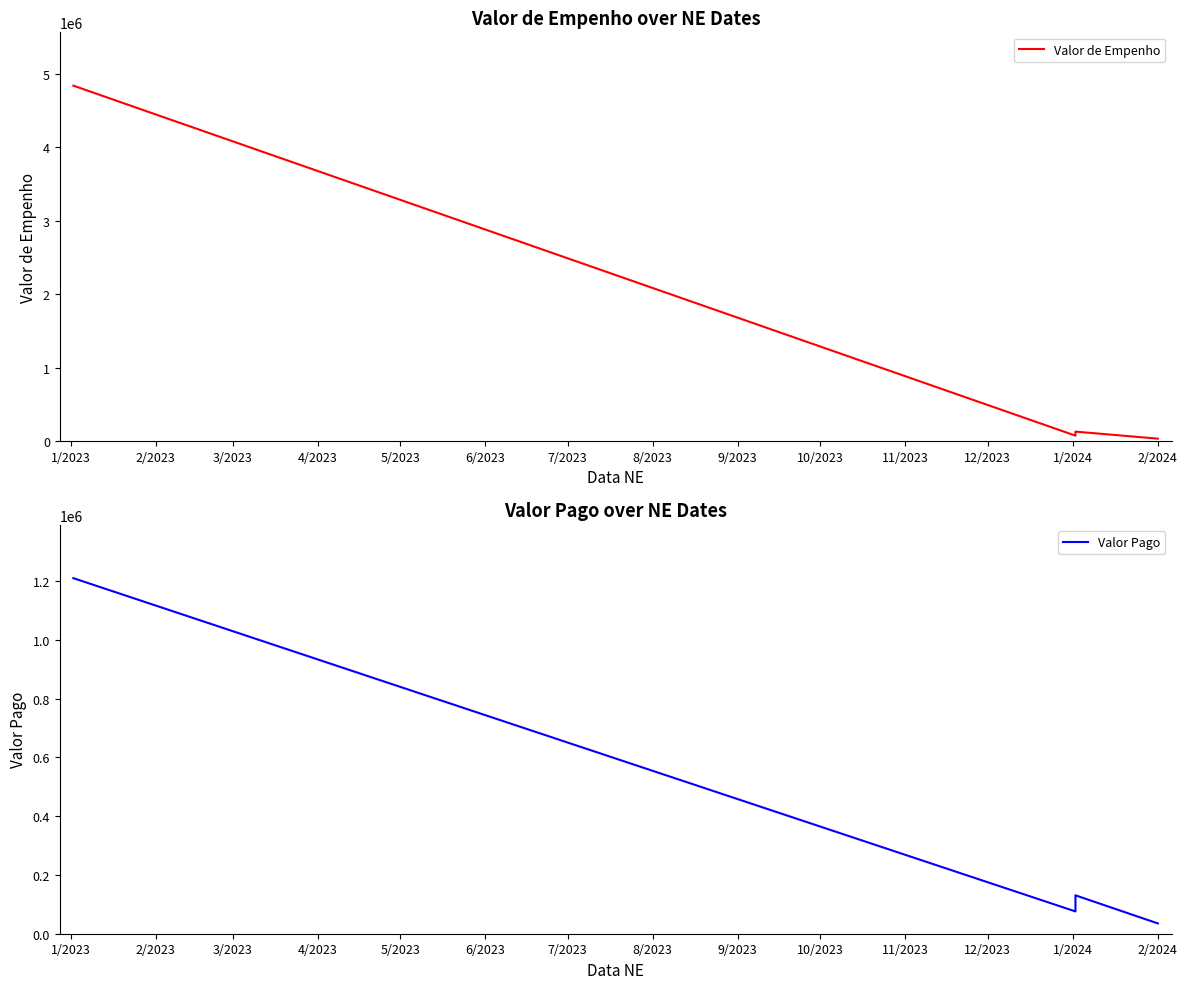

Between 4/2023 and 3/2023, which is larger?

3/2023